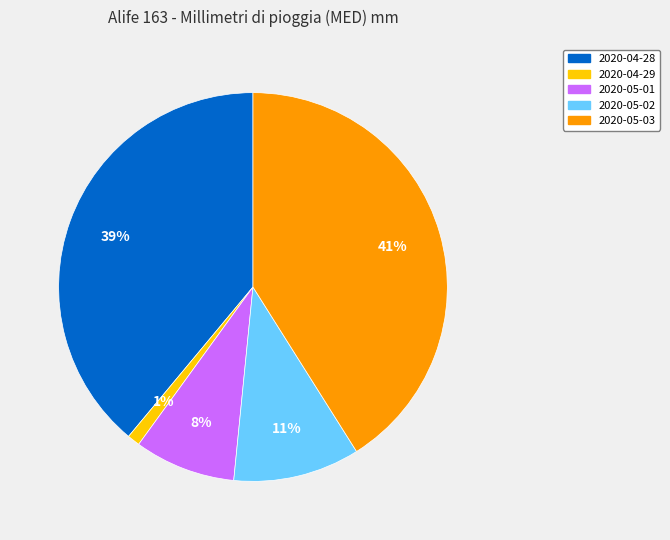

To the nearest percent, what is the average slice percentage?

20%